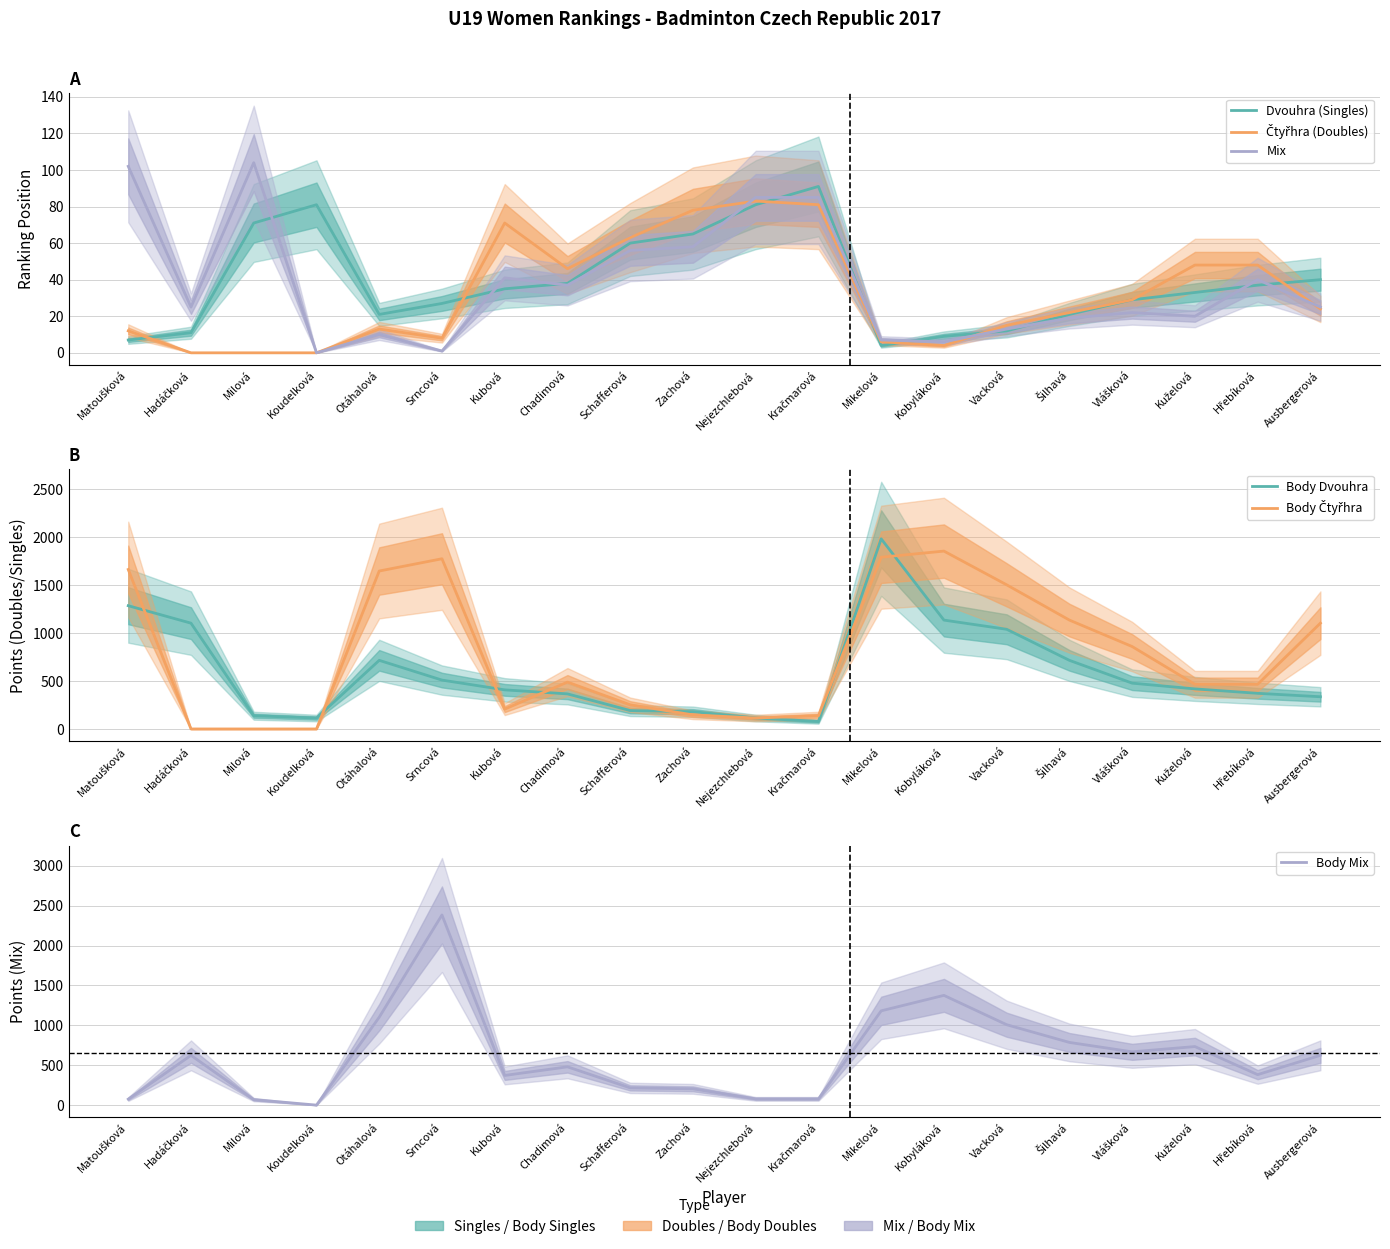

The Mix series shows 5 at Otáhalová. True or false?

False